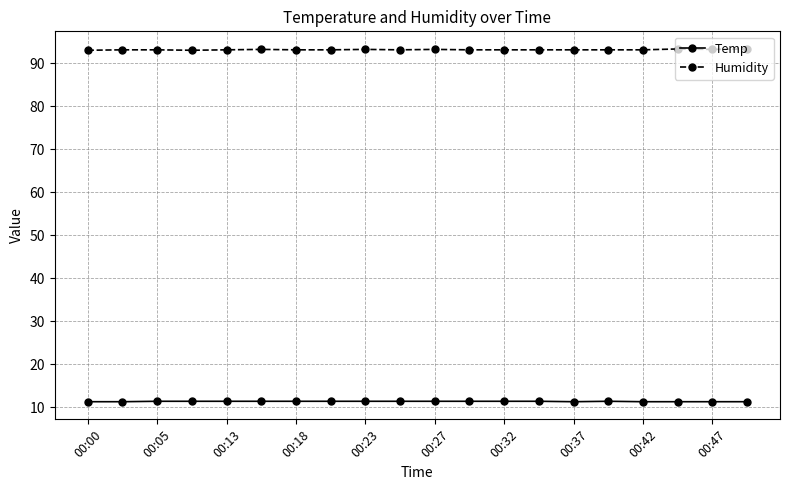

What is the average value of the Humidity series?

93.1